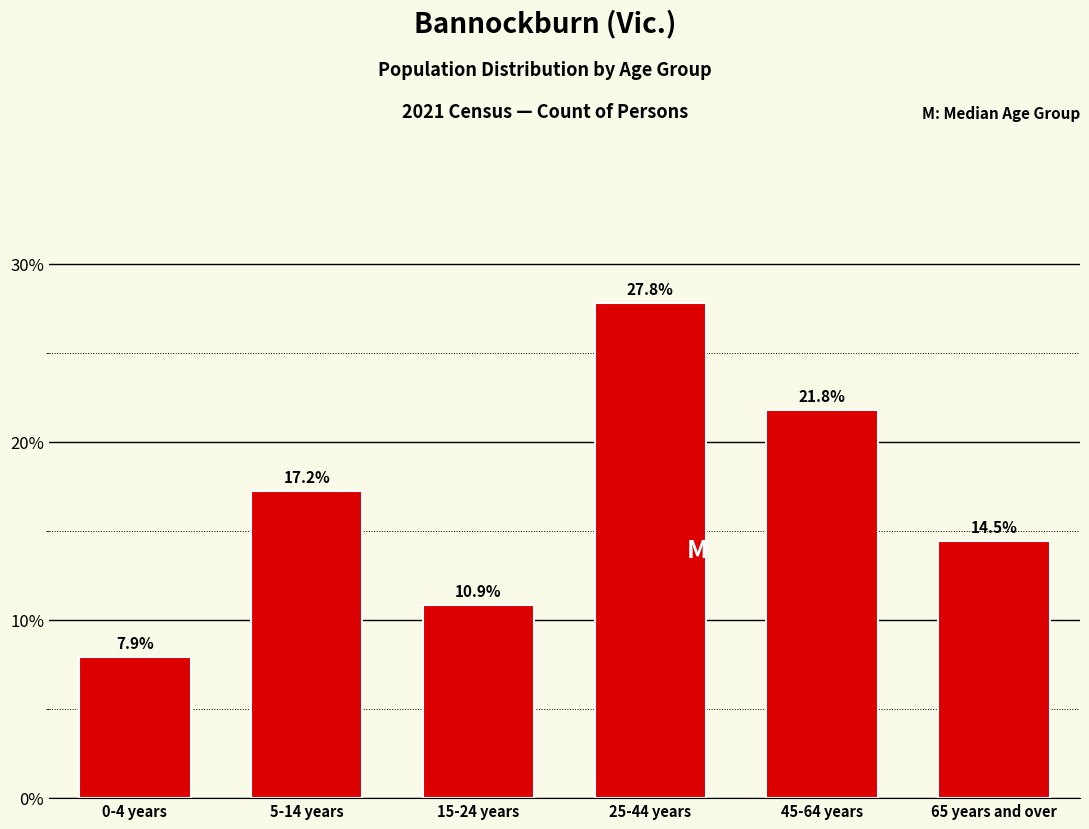

Reading left to right, what are all the values shown in this chart?

0-4 years=7.9	5-14 years=17.2	15-24 years=10.9	25-44 years=27.8	45-64 years=21.8	65 years and over=14.5